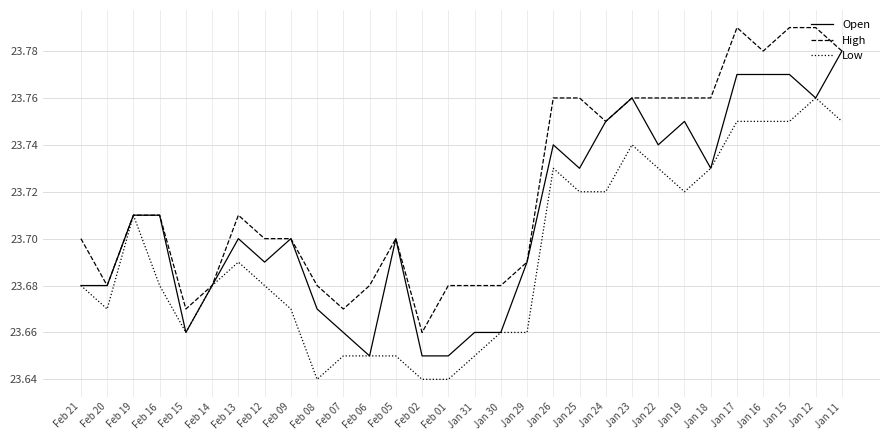

Rank the series by their average value, from lowest to highest.

Low, Open, High